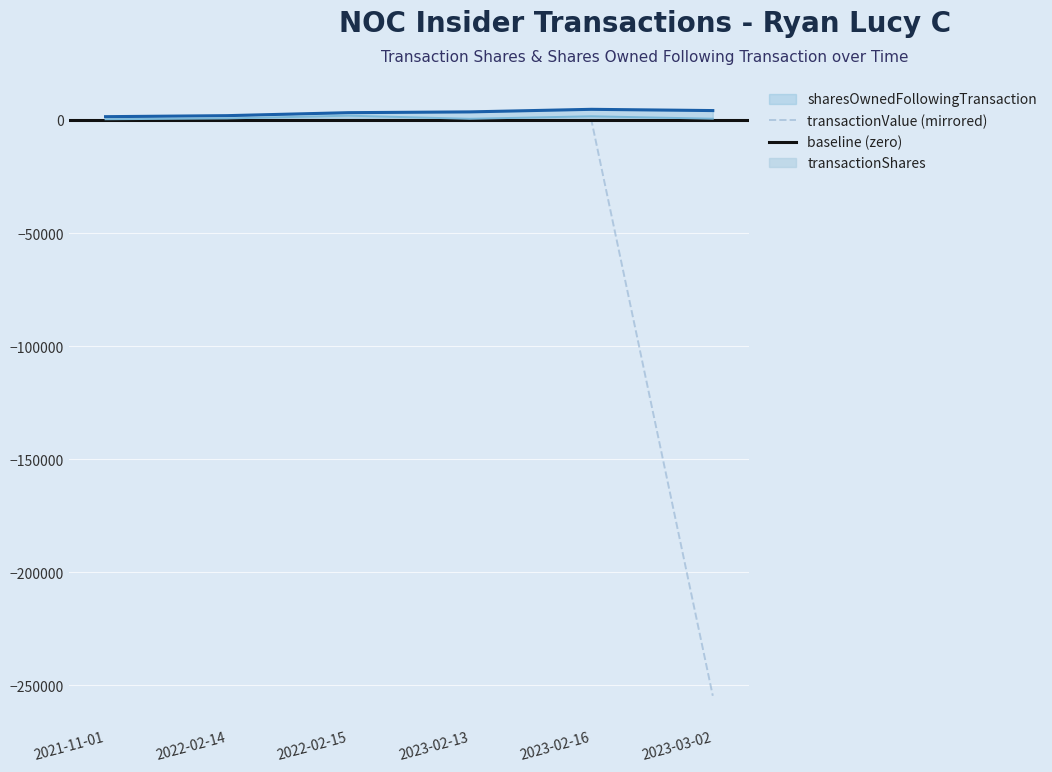

Reading right to left, extract all data points from this chart.

transactionShares: 2023-03-02=553	2023-02-16=1623	2023-02-13=509	2022-02-15=1891	2022-02-14=657	2021-11-01=303
sharesOwnedFollowingTransaction: 2023-03-02=4144	2023-02-16=4697	2023-02-13=3563	2022-02-15=3218	2022-02-14=1897	2021-11-01=1449
transactionValue: 2023-03-02=-254562	2023-02-16=0	2023-02-13=0	2022-02-15=0	2022-02-14=0	2021-11-01=0